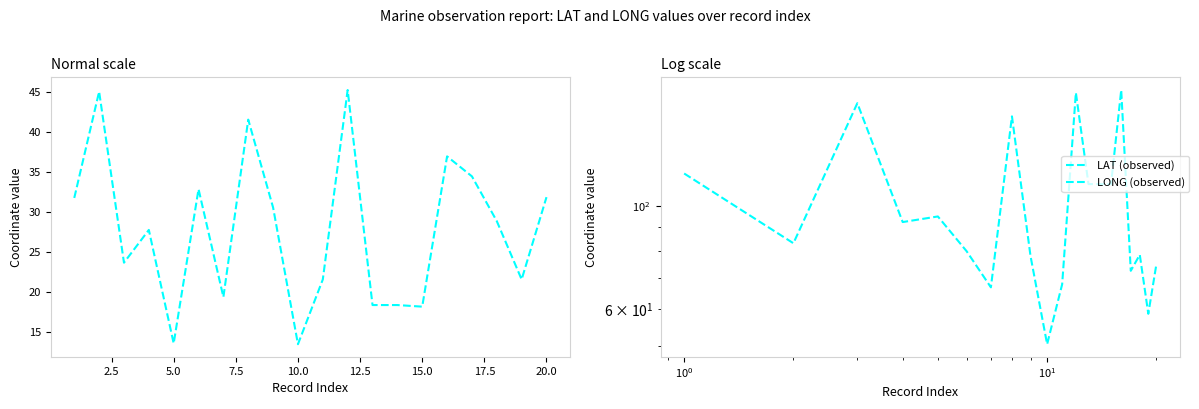

At how many categories does at least one series exceed 75?

14